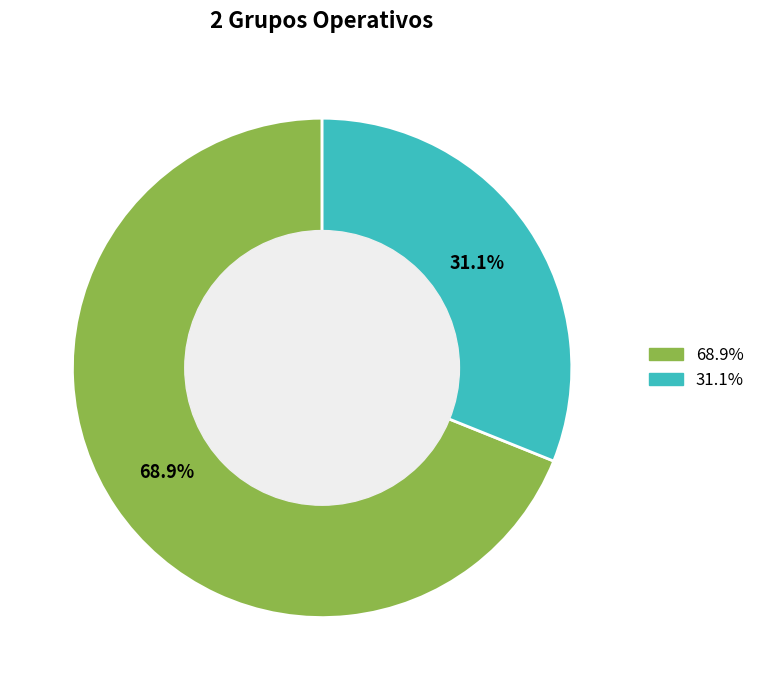

How many segments does this pie chart have?

2